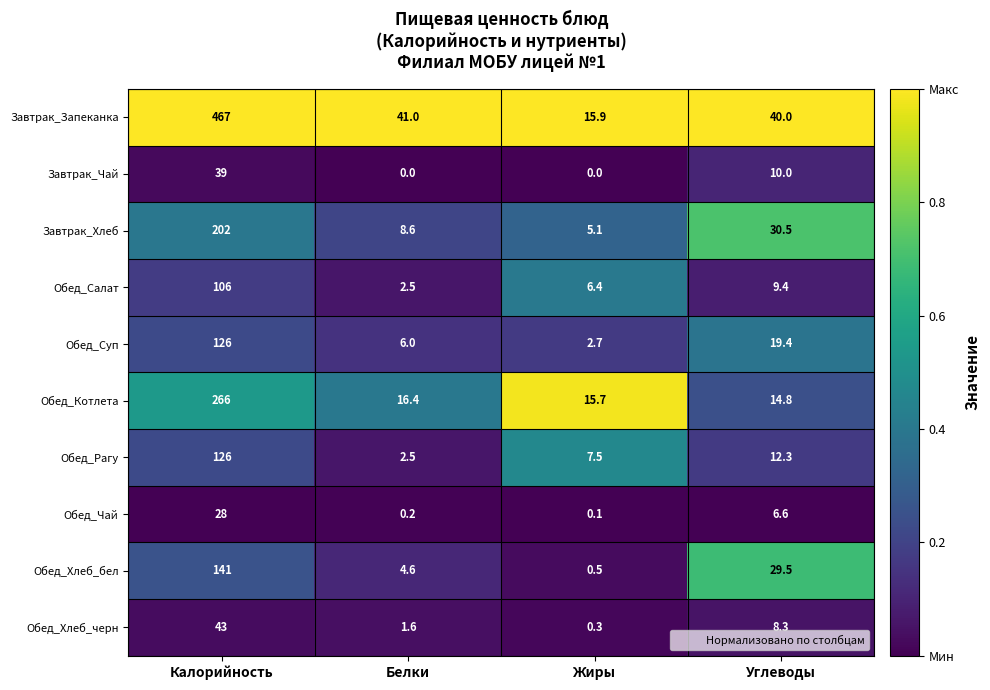

Which category has the highest value in the Обед_Чай series?

Калорийность